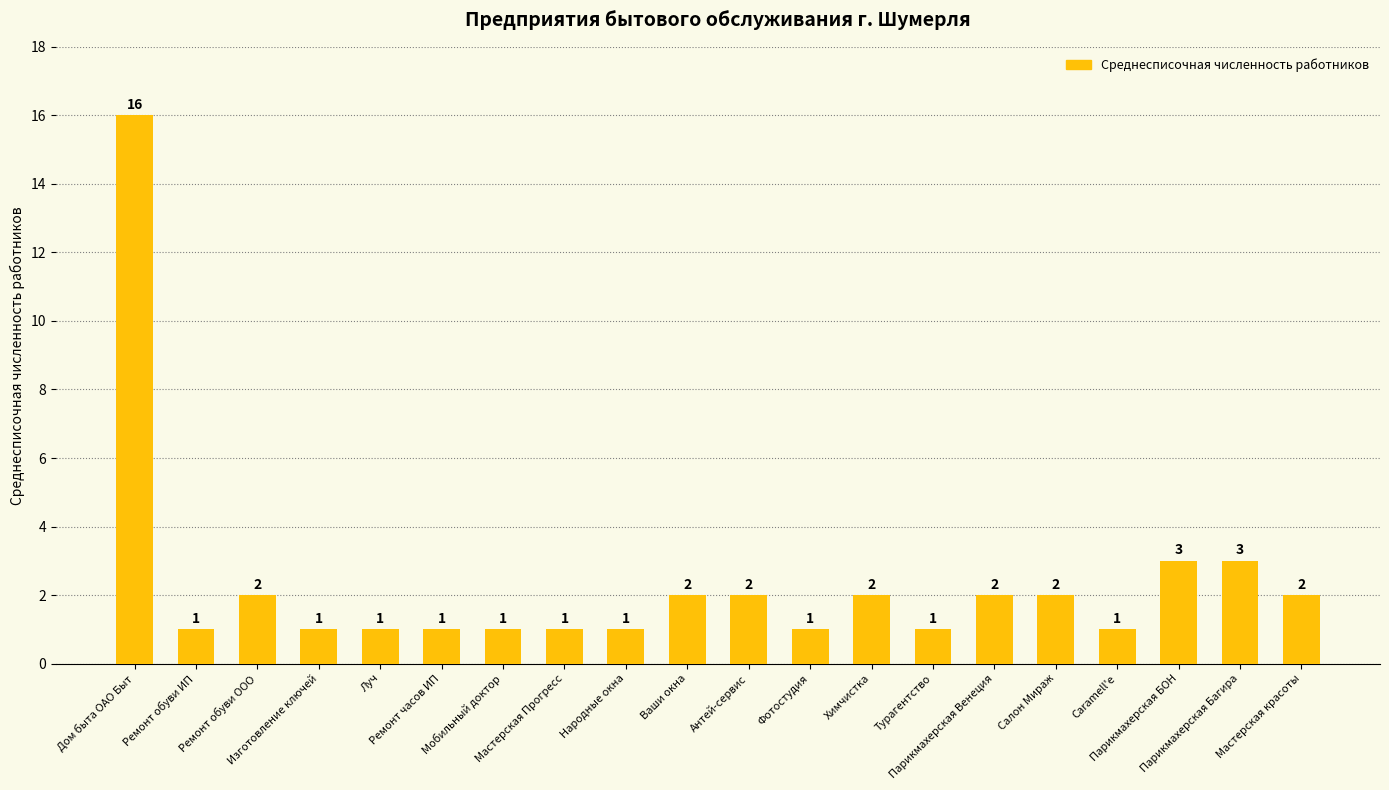

What position from the left is Салон Мираж?

16